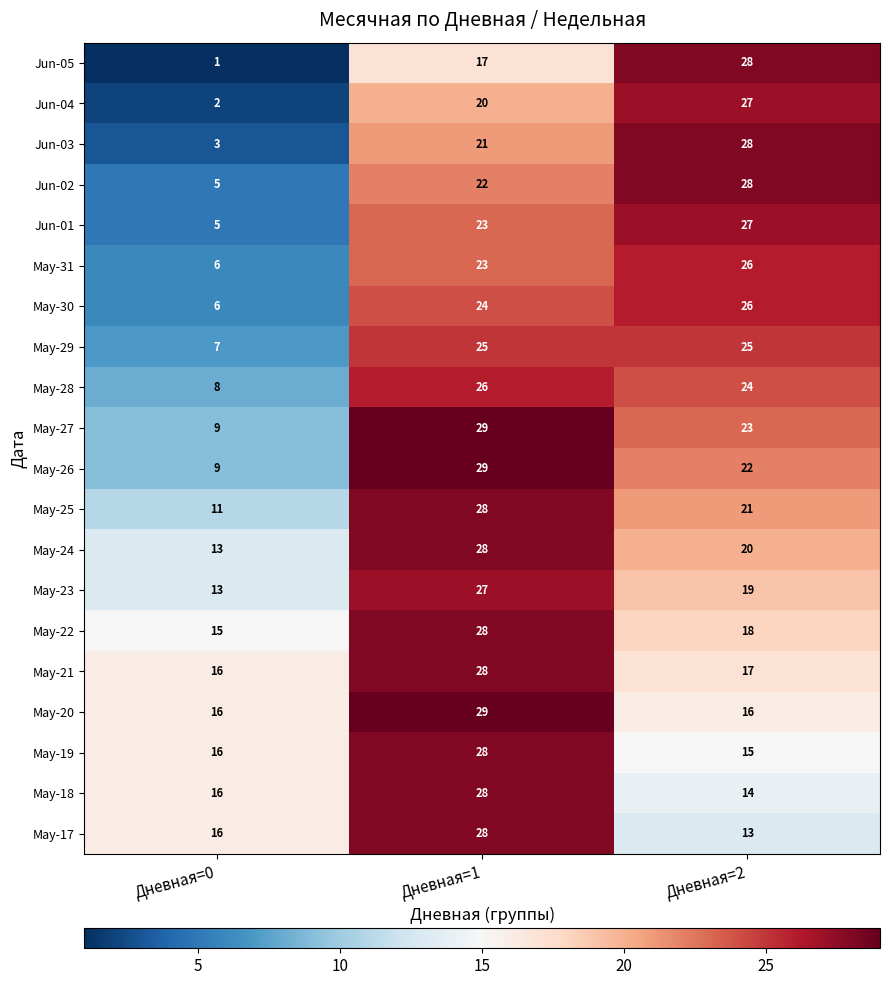

What is the total value across all series at Дневная=0?

193